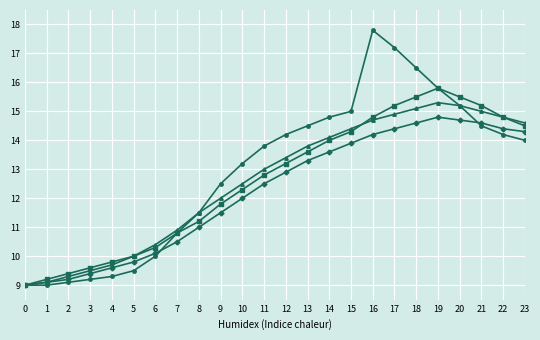

What is the total value across all series at 1?

36.4